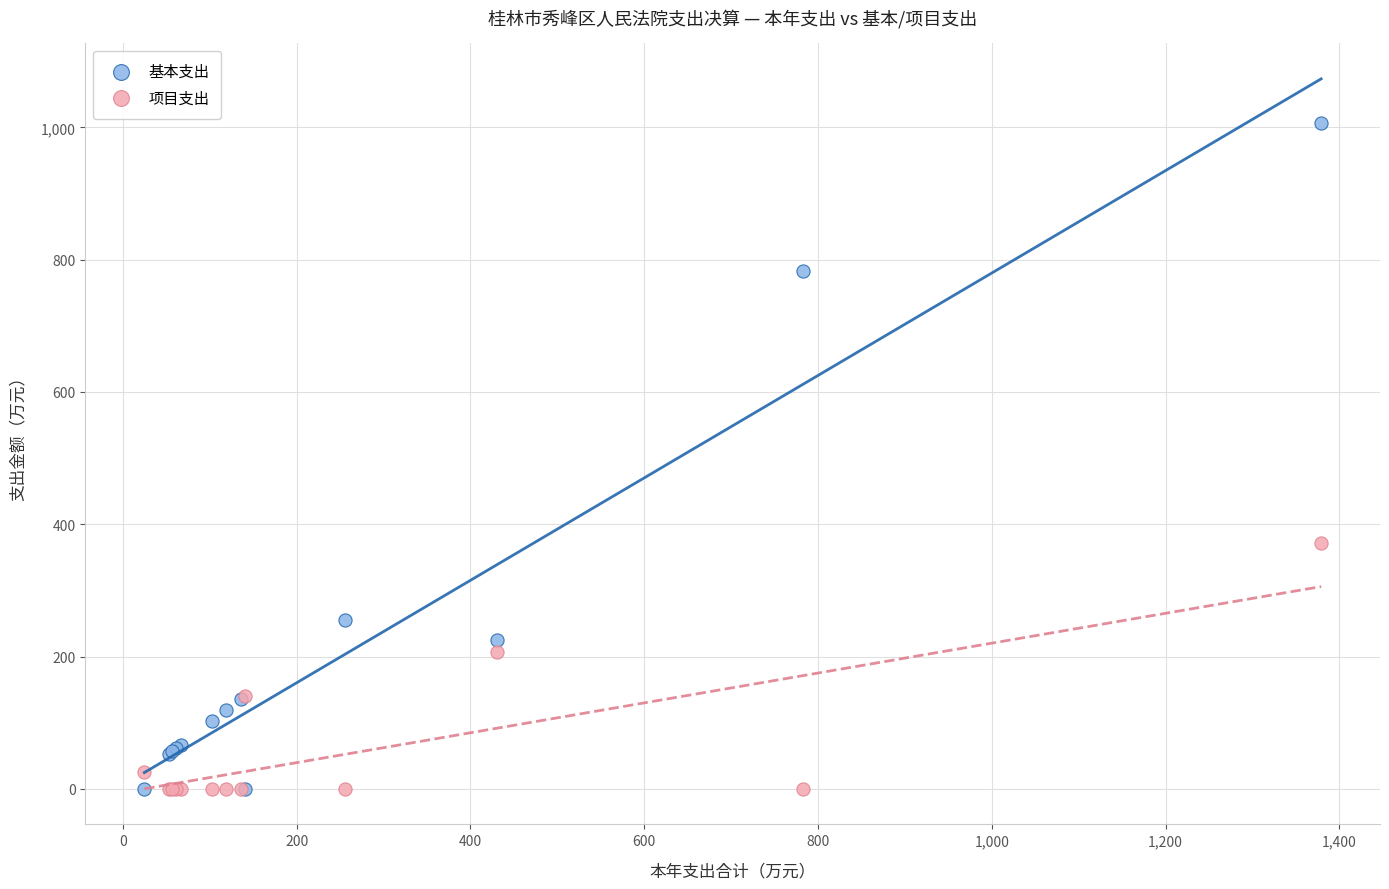

In the 基本支出 series, what Y value is closest to 503?

255.9